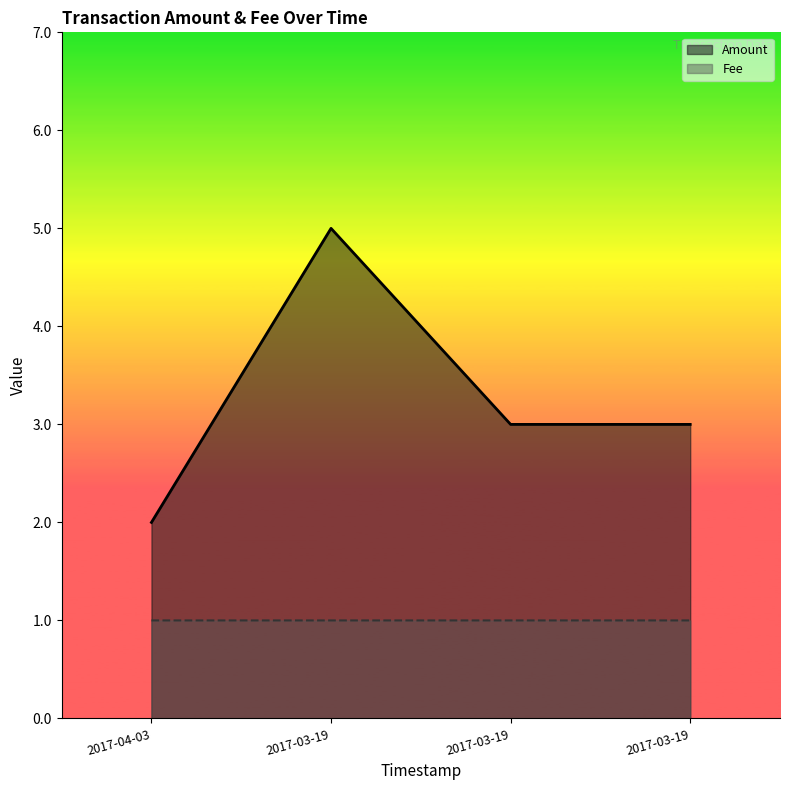

At which label does Amount first exceed 3?

2017-03-19